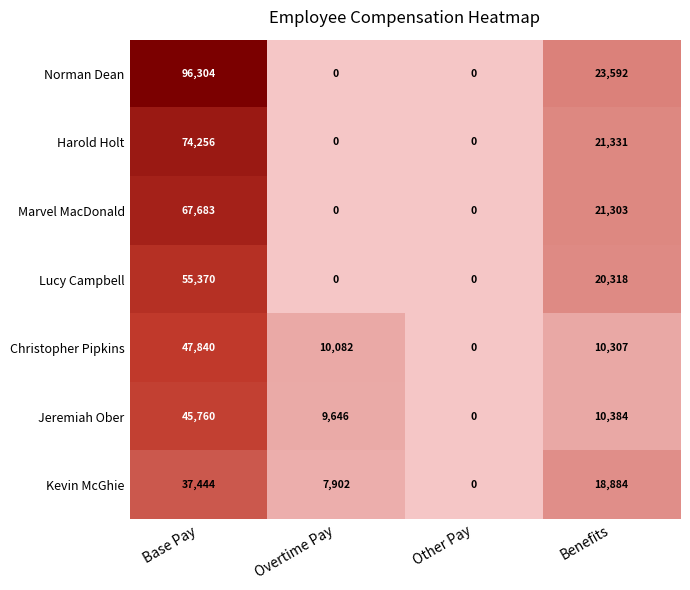

Which series has the widest spread of values?

Norman Dean